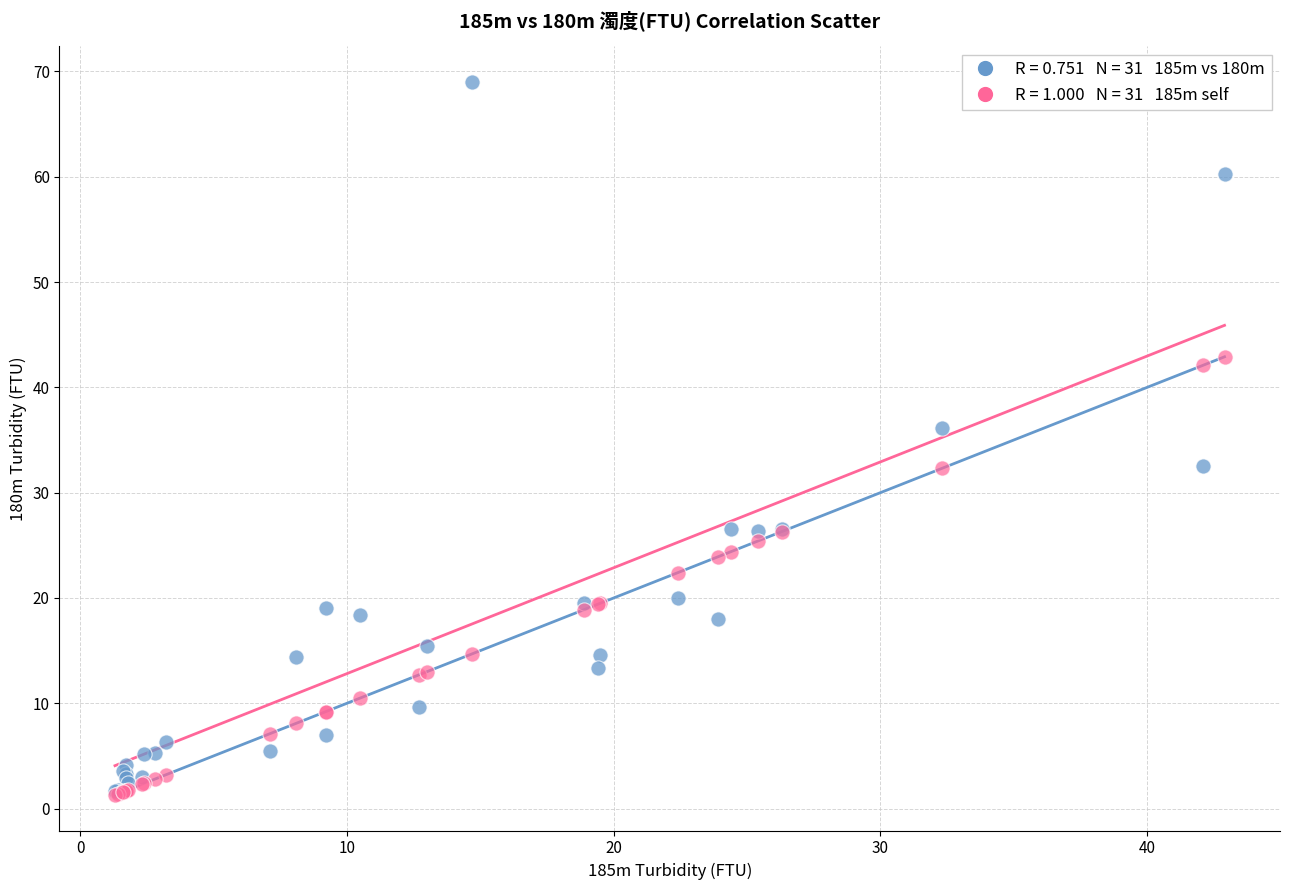

Across all series, what Y value is closest to 35?

36.1